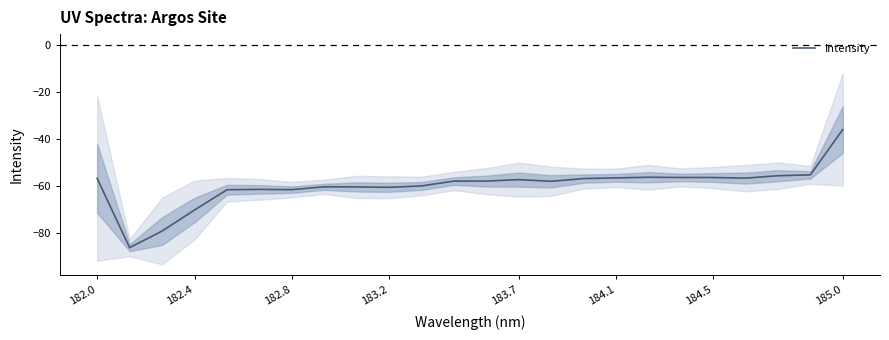

What is the minimum value for Intensity?

-86.4